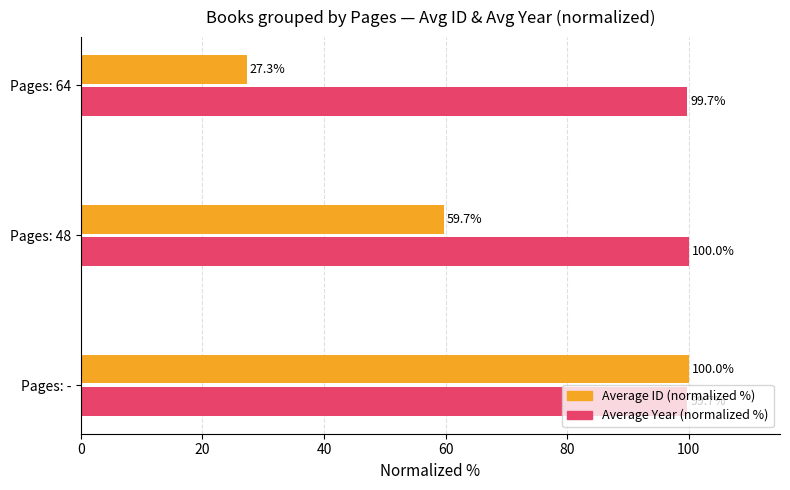

What is the average value of the Average ID (normalized %) series?

62.3